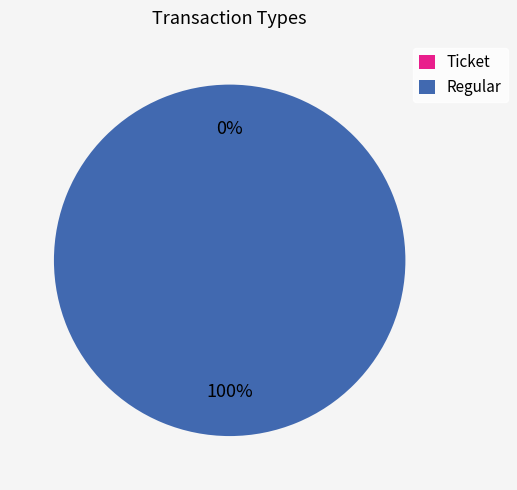

What is the change in value from Ticket to Regular?

+1